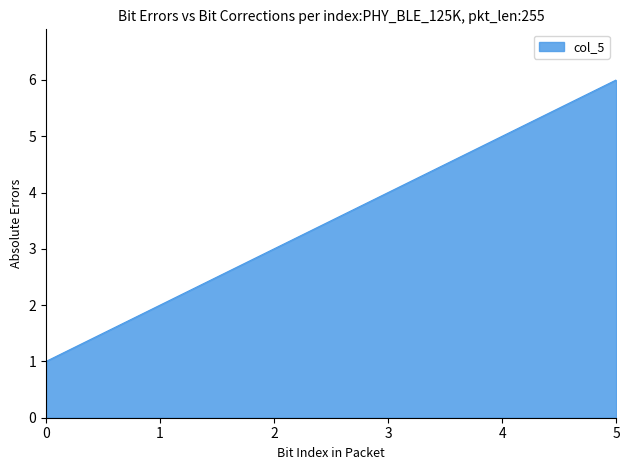

The value at 4 is 5. True or false?

True